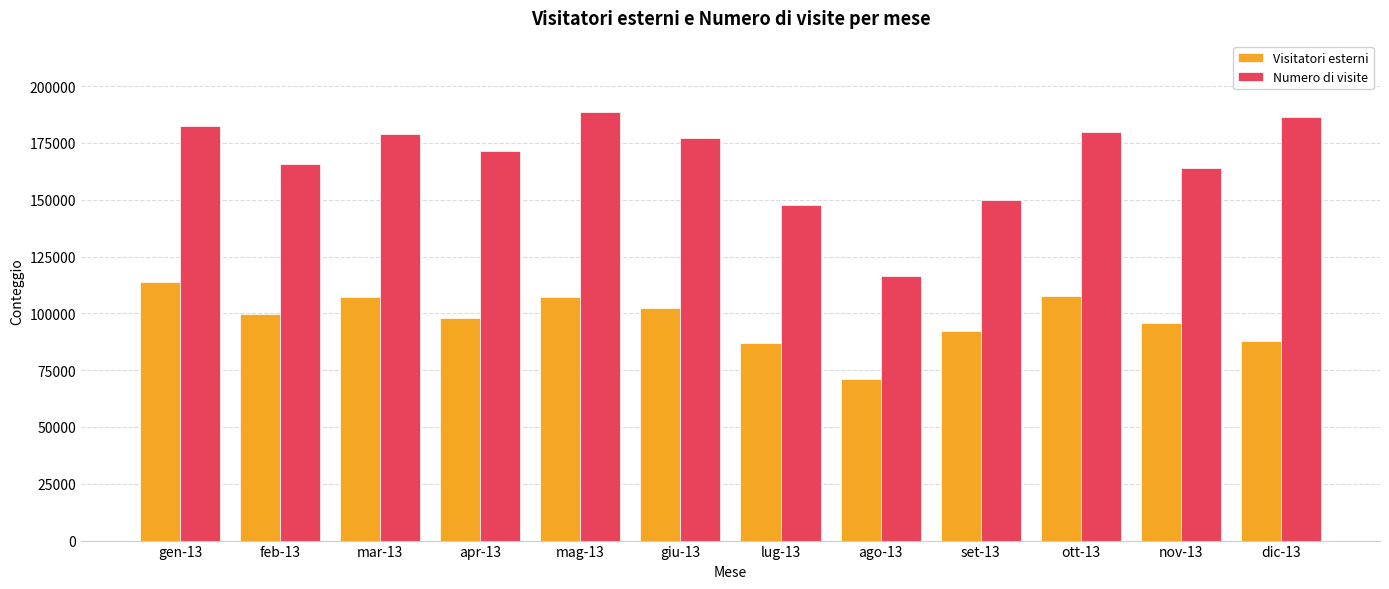

What position from the left is mag-13?

5